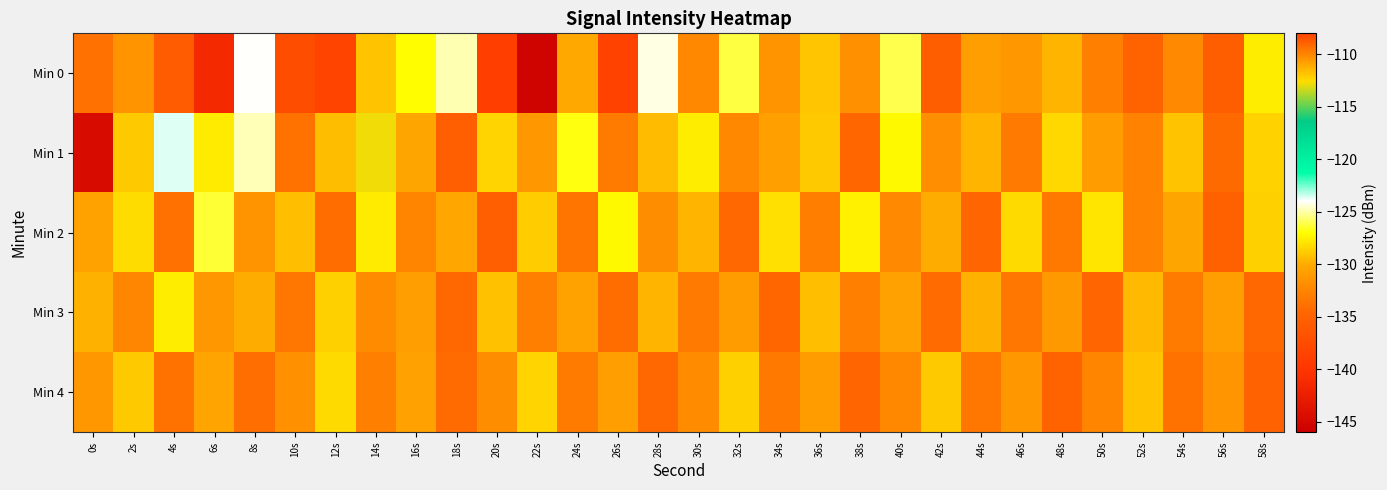

Reading left to right, transcribe all the data shown in this chart.

Min 0: 0s=-133.8	2s=-131.5	4s=-135.7	6s=-141.3	8s=-124.0	10s=-108.3	12s=-138.3	14s=-129.1	16s=-127.0	18s=-124.9	20s=-139.0	22s=-145.5	24s=-130.0	26s=-138.5	28s=-124.3	30s=-132.3	32s=-126.2	34s=-131.5	36s=-129.0	38s=-131.7	40s=-126.1	42s=-135.4	44s=-130.8	46s=-131.2	48s=-129.7	50s=-132.9	52s=-134.9	54s=-132.2	56s=-135.4	58s=-127.6
Min 1: 0s=-144.6	2s=-128.9	4s=-123.7	6s=-127.7	8s=-124.8	10s=-133.7	12s=-129.3	14s=-112.8	16s=-130.3	18s=-135.3	20s=-128.5	22s=-131.2	24s=-126.8	26s=-133.1	28s=-129.4	30s=-127.6	32s=-132.3	34s=-130.7	36s=-128.9	38s=-134.5	40s=-127.2	42s=-131.8	44s=-129.6	46s=-133.2	48s=-128.4	50s=-130.9	52s=-132.7	54s=-129.1	56s=-134.3	58s=-128.6
Min 2: 0s=-130.5	2s=-128.2	4s=-133.8	6s=-126.4	8s=-131.6	10s=-129.3	12s=-134.1	14s=-127.7	16s=-132.5	18s=-130.2	20s=-135.3	22s=-128.8	24s=-133.6	26s=-127.2	28s=-131.9	30s=-129.6	32s=-134.4	34s=-128.1	36s=-133.0	38s=-127.5	40s=-132.2	42s=-129.9	44s=-134.7	46s=-128.3	48s=-133.3	50s=-127.9	52s=-132.6	54s=-130.3	56s=-135.1	58s=-128.7
Min 3: 0s=-129.8	2s=-132.4	4s=-127.6	6s=-131.2	8s=-129.9	10s=-133.5	12s=-128.7	14s=-132.1	16s=-130.8	18s=-134.4	20s=-129.2	22s=-132.8	24s=-130.5	26s=-134.1	28s=-129.6	30s=-133.2	32s=-130.9	34s=-134.5	36s=-129.3	38s=-132.9	40s=-130.6	42s=-134.2	44s=-129.8	46s=-133.4	48s=-131.1	50s=-134.7	52s=-129.5	54s=-133.1	56s=-130.8	58s=-134.4
Min 4: 0s=-131.3	2s=-128.9	4s=-133.7	6s=-130.4	8s=-134.0	10s=-131.7	12s=-128.3	14s=-132.9	16s=-130.6	18s=-134.2	20s=-131.9	22s=-128.5	24s=-133.1	26s=-130.8	28s=-134.4	30s=-132.1	32s=-128.7	34s=-133.3	36s=-131.0	38s=-134.6	40s=-132.3	42s=-128.9	44s=-133.5	46s=-131.2	48s=-134.8	50s=-132.5	52s=-129.1	54s=-133.7	56s=-131.4	58s=-135.0